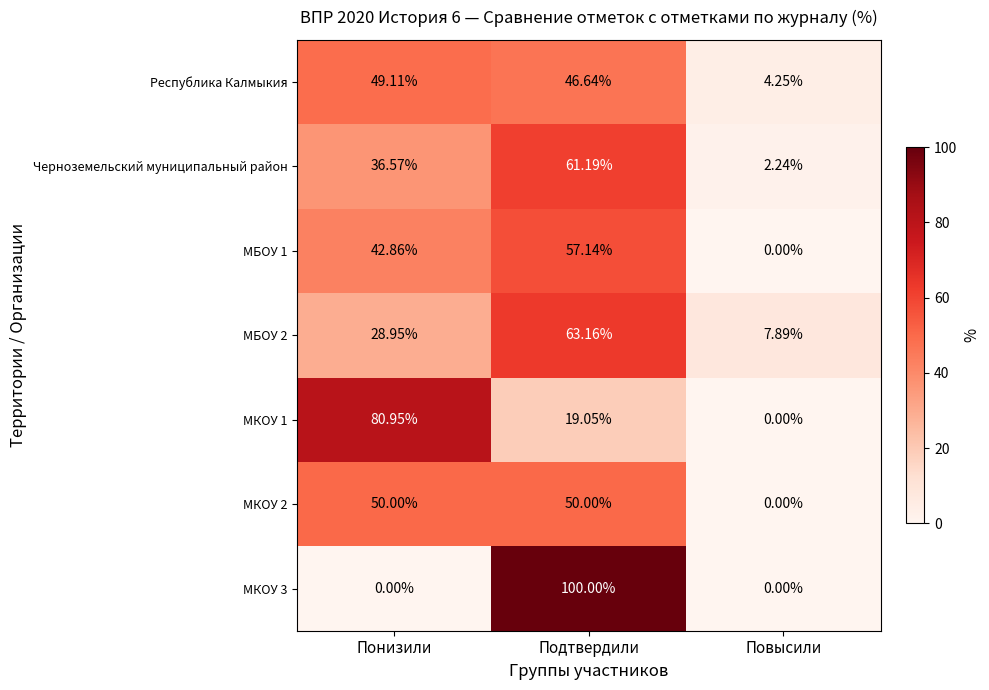

Rank the categories by МБОУ 2 value from lowest to highest.

Повысили, Понизили, Подтвердили